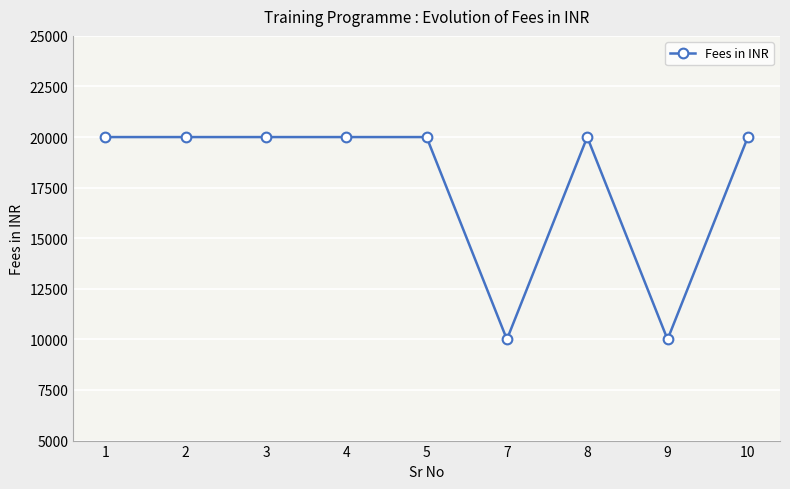

What is the sum of all values?

160000